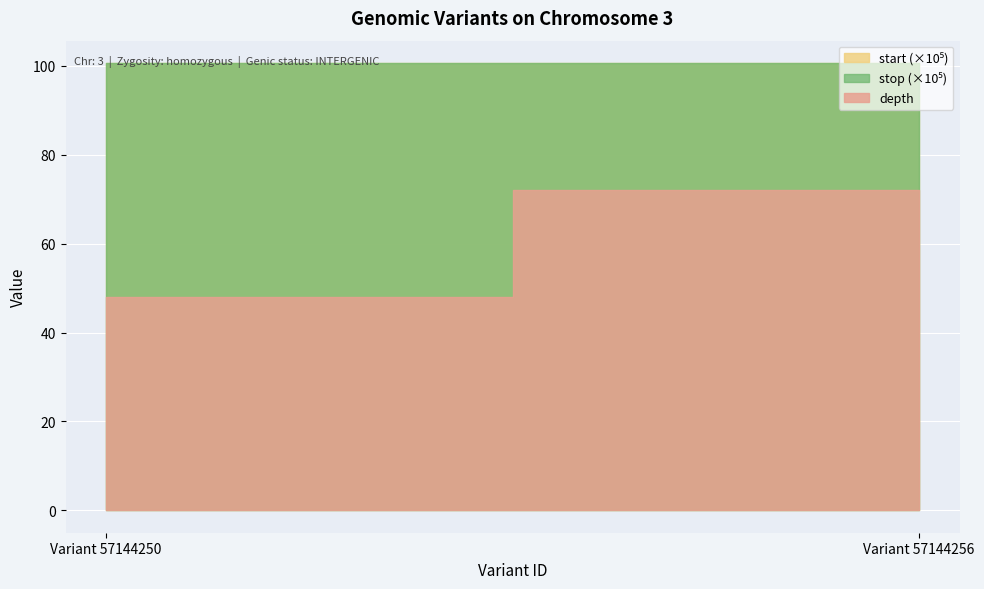

Is it true that stop equals 4114347 at Variant 57144250?

False